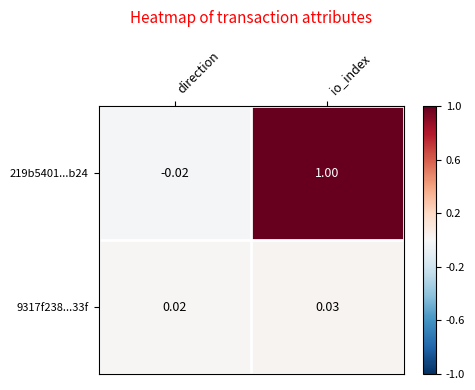

Which category has the highest value in the 219b5401...b24 series?

io_index